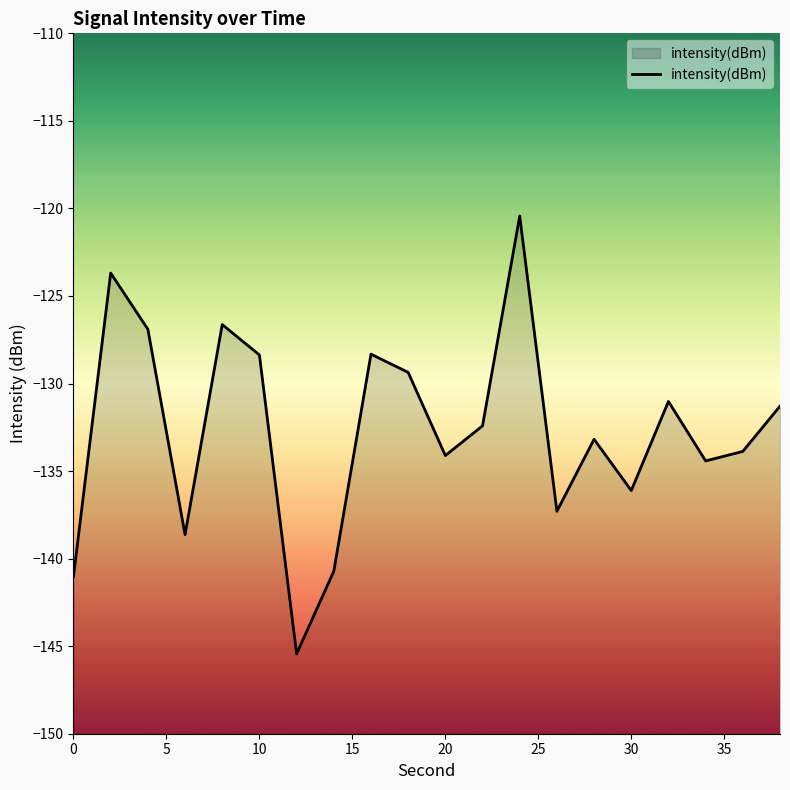

Is it true that the value at 0 is -253.2?

False